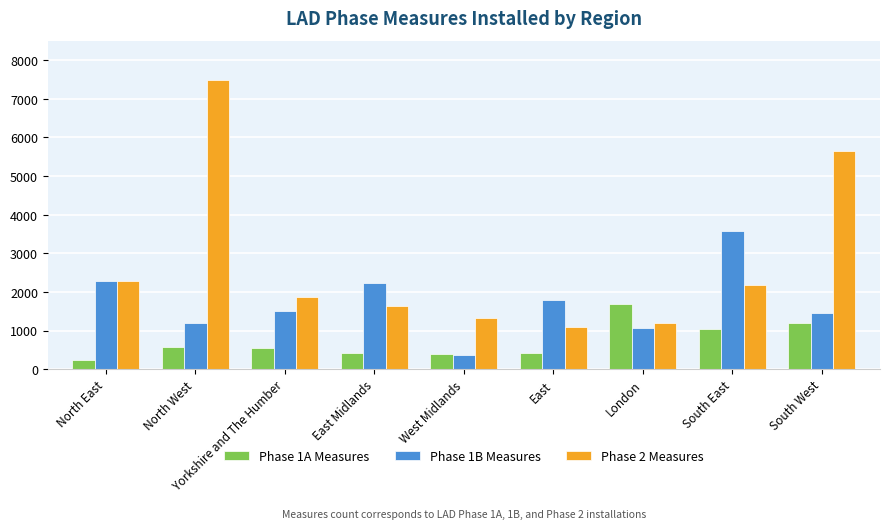

Rank the series by their average value, from highest to lowest.

Phase 2 Measures, Phase 1B Measures, Phase 1A Measures